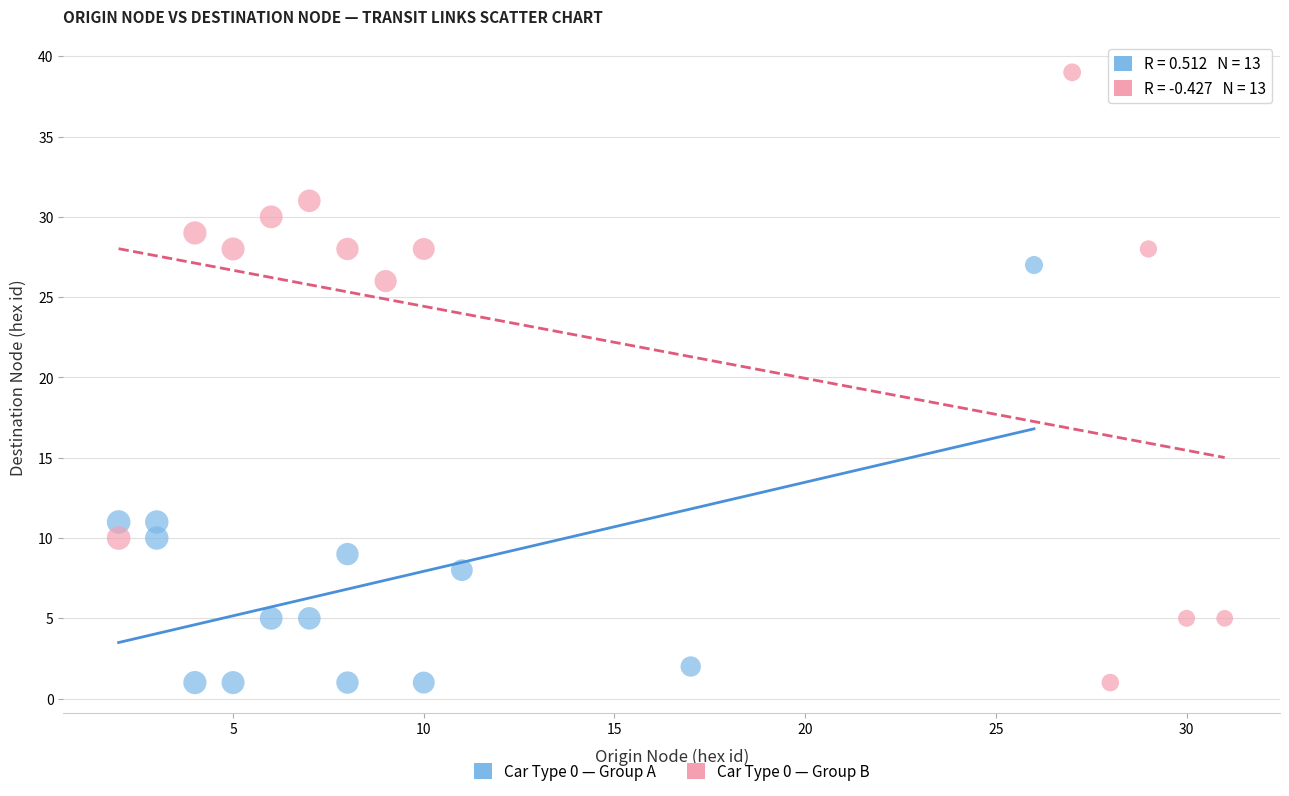

Which series has the largest Y range (max minus min)?

Car Type 0 — Group B